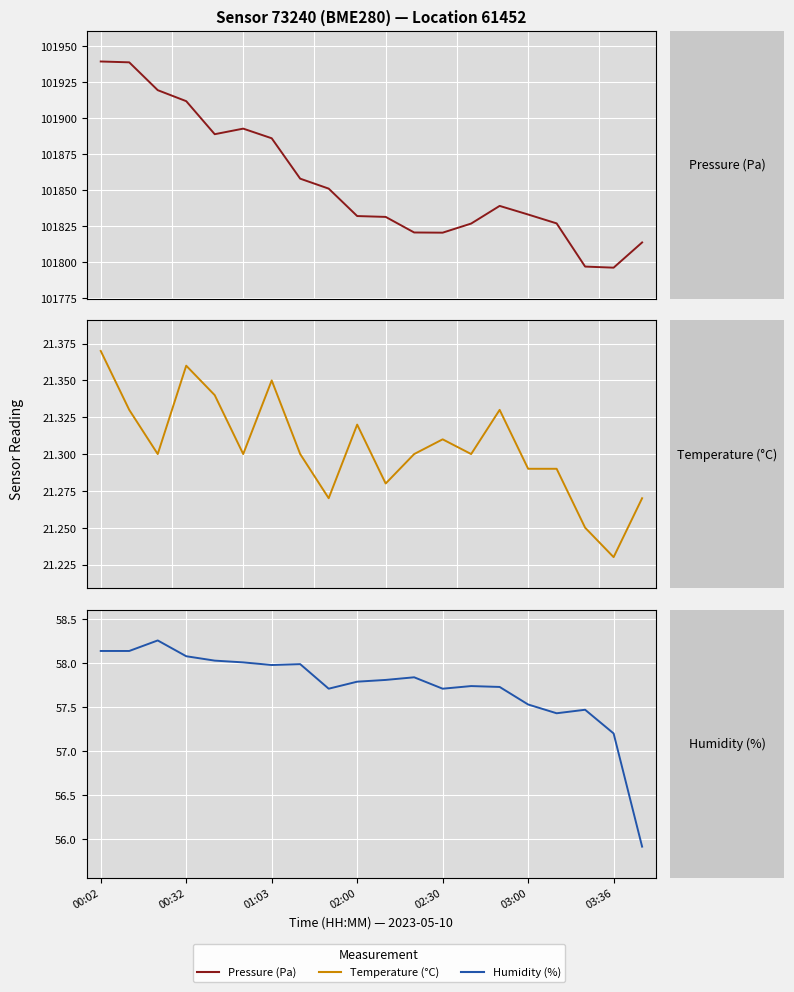

True or false: pressure and temperature cross at least once.

False